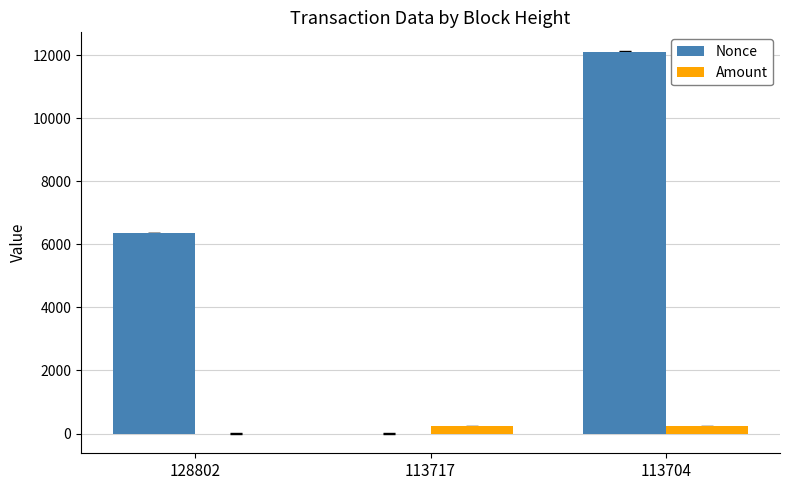

What is the sum of the Amount values at 113704 and 128802?

226.2